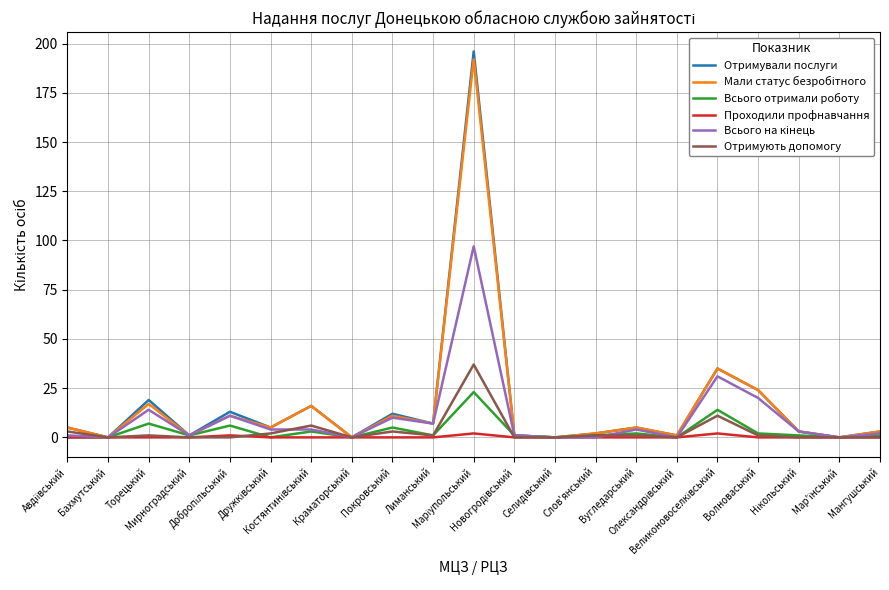

Which series has the widest spread of values?

Отримували послуги